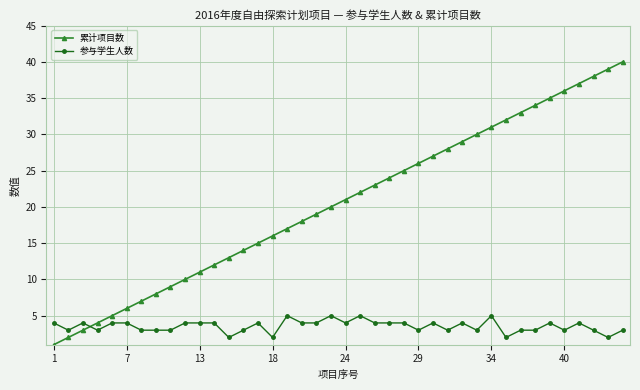

How many intersections are there between 累计项目数 and 参与学生人数?

1